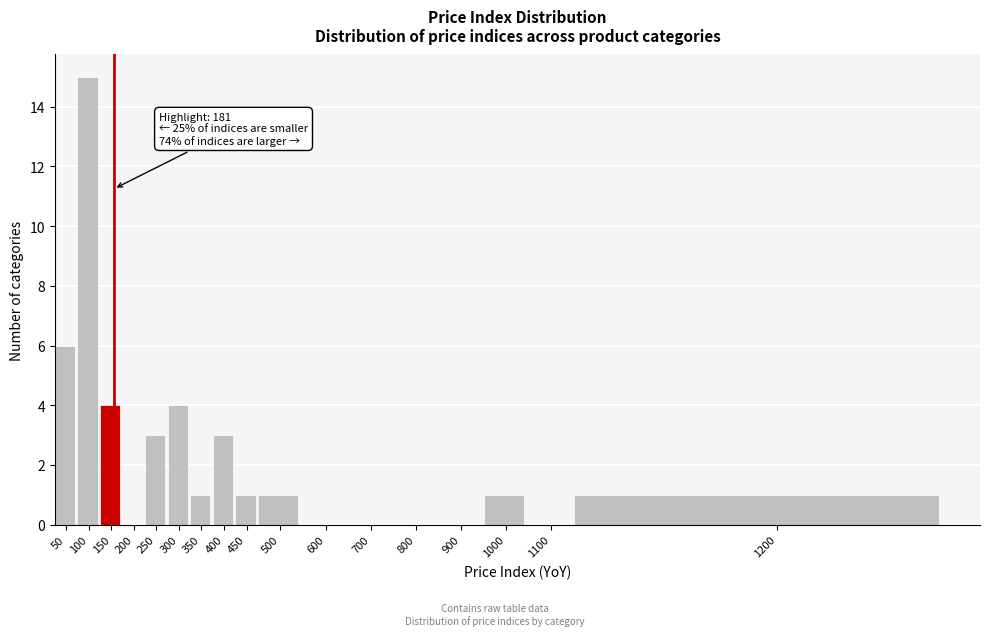

Reading right to left, list all the values displayed in this chart.

1200=1	1100=0	1000=1	900=0	800=0	700=0	600=0	500=1	450=1	400=3	350=1	300=4	250=3	200=0	150=4	100=15	50=6